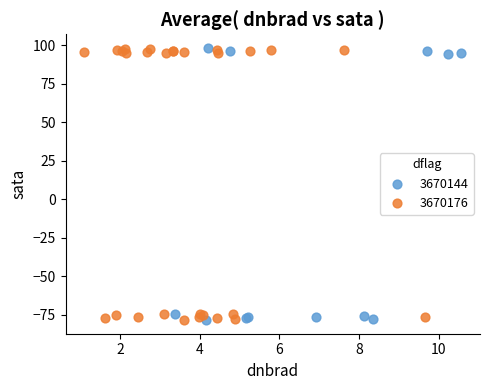

What are all the series names shown in the legend?

3670144, 3670176